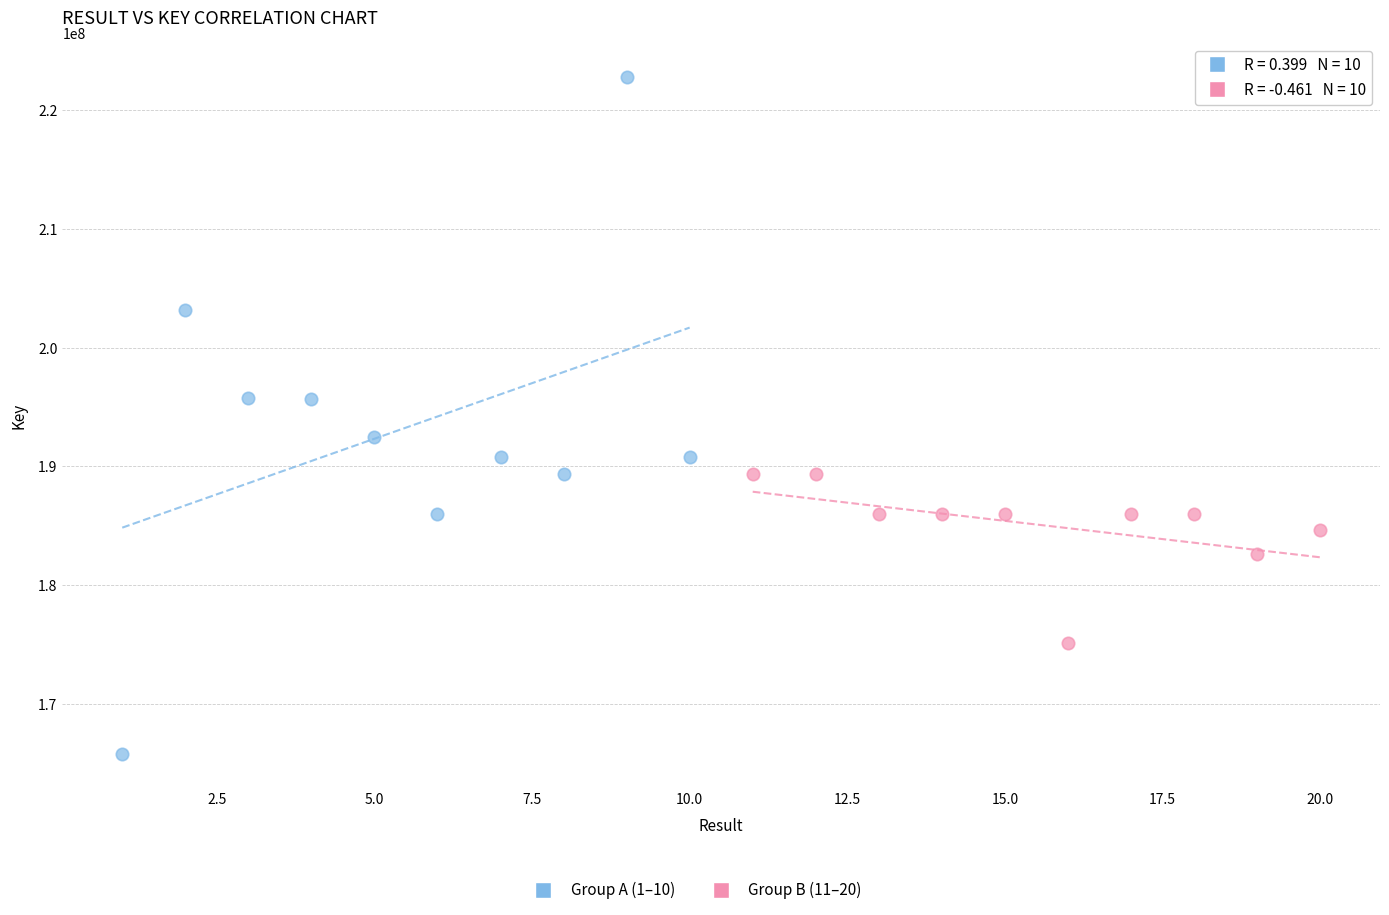

Which series contains the highest Y value?

Group A (1–10)